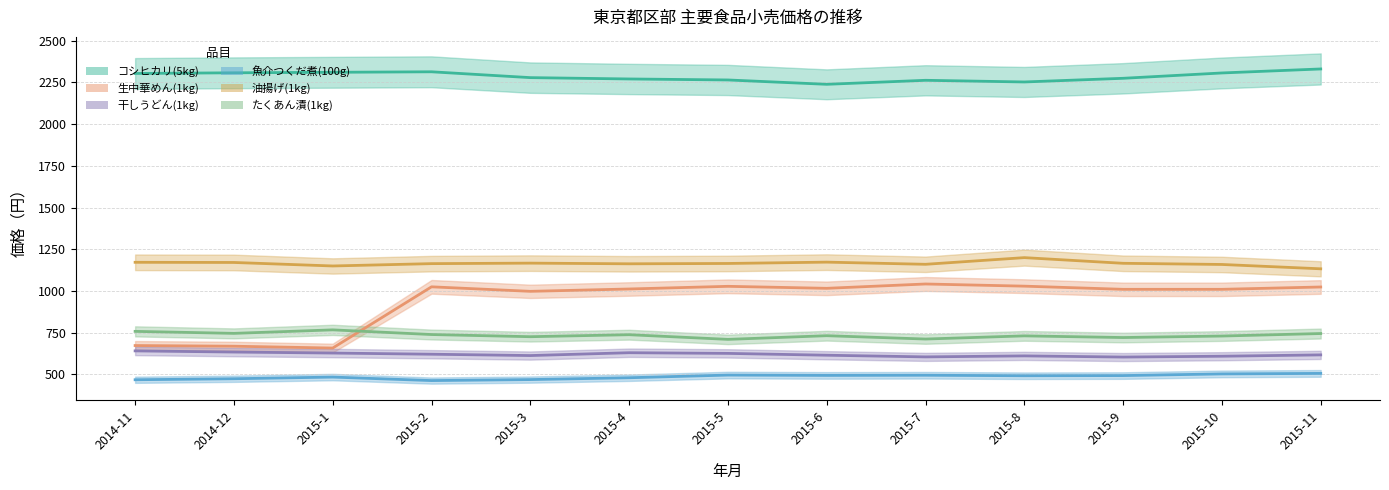

Is the value of 魚介つくだ煮(100g) at 2015-5 greater than the value of 干しうどん(1kg) at 2014-12?

No